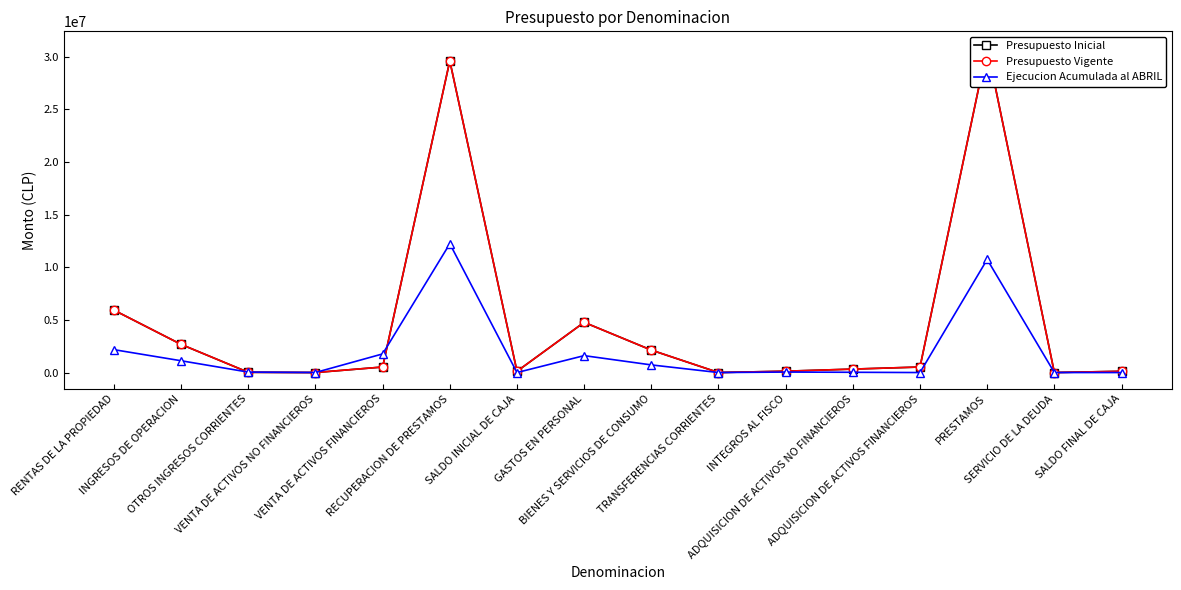

Reading left to right, list all the values displayed in this chart.

Presupuesto Inicial: 5928578	2674001	22410	1180	525493	29606766	119397	4770836	2132998	1240	128362	327499	525493	30870000	2000	119397
Presupuesto Vigente: 5928578	2674001	22410	1180	525493	29606766	119397	4770836	2132998	1240	128362	327499	525493	30870000	2000	119397
Ejecucion Acumulada al ABRIL: 2174129	1120063	41810	3980	1769996	12236570	0	1606345	725288	0	46113	25367	0	10745387	9	0